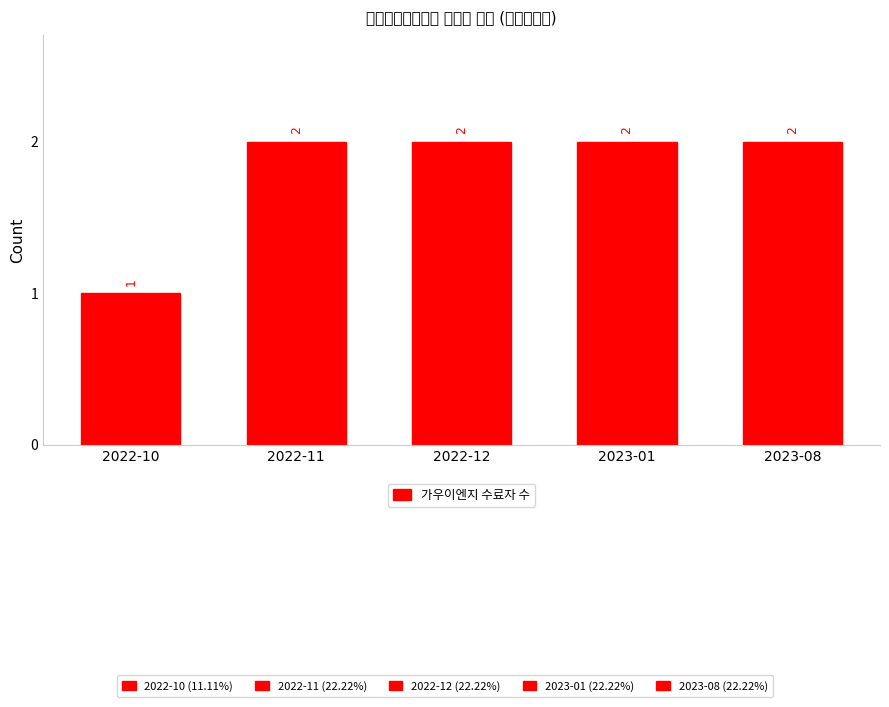

Is it true that the value at 2022-12 is 2?

True